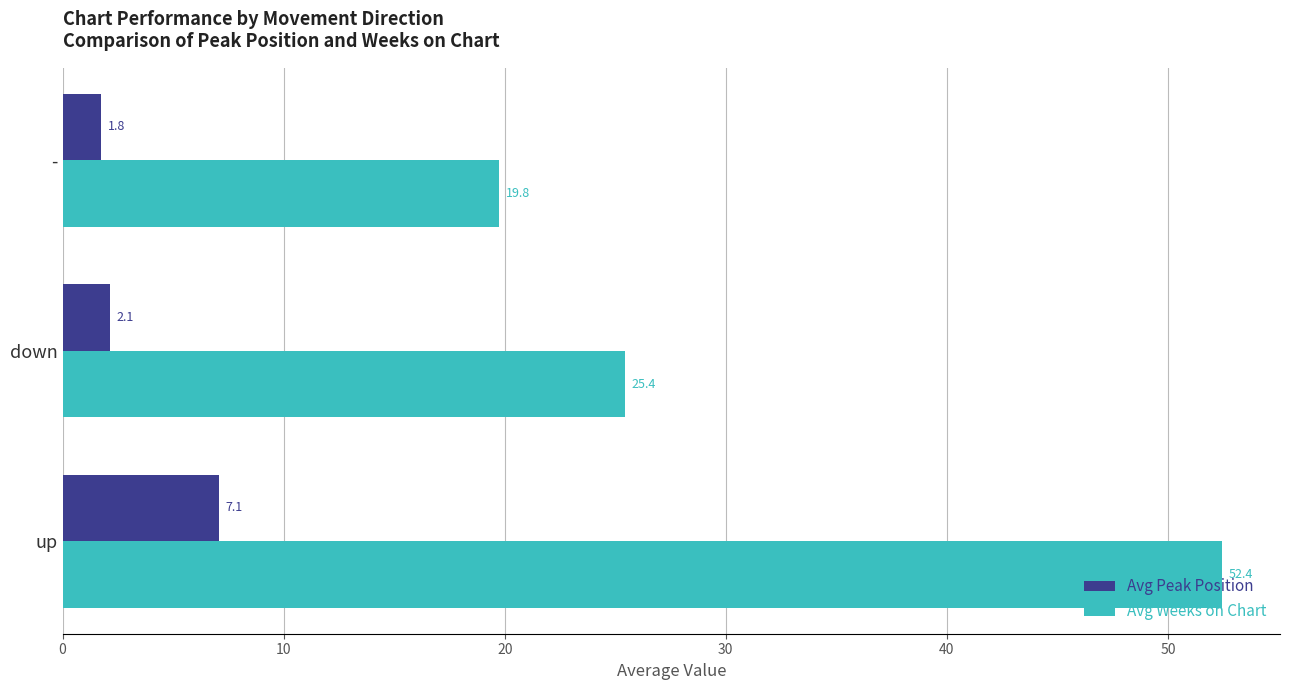

What is the sum of all Avg Peak Position values?

11.0